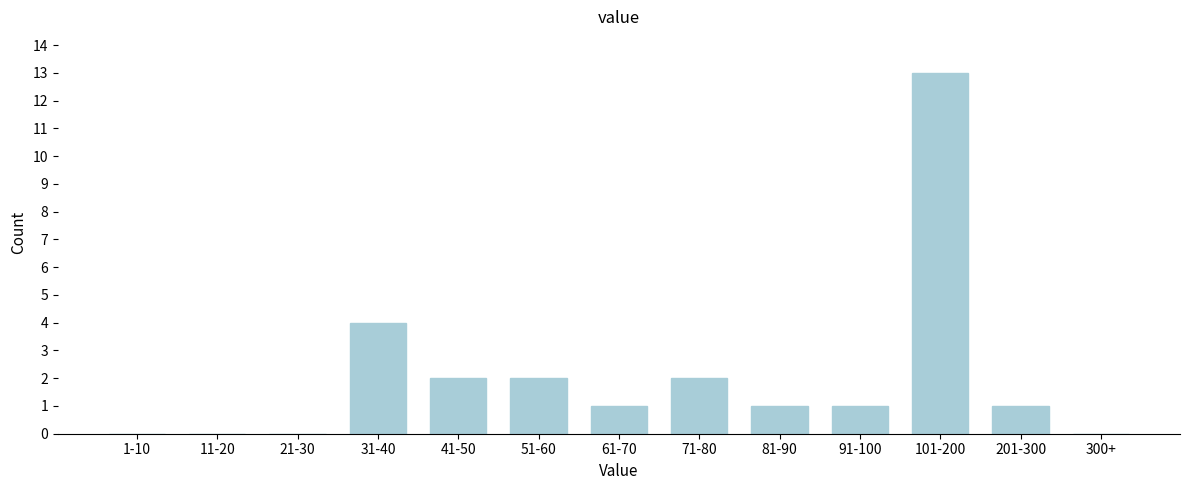

Reading right to left, list all the values displayed in this chart.

300+=0	201-300=1	101-200=13	91-100=1	81-90=1	71-80=2	61-70=1	51-60=2	41-50=2	31-40=4	21-30=0	11-20=0	1-10=0